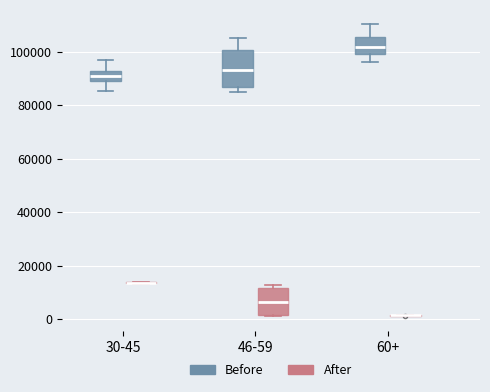

Comparing the boxes themselves (not the whiskers), which one is the tallest?

46-59 (Before)